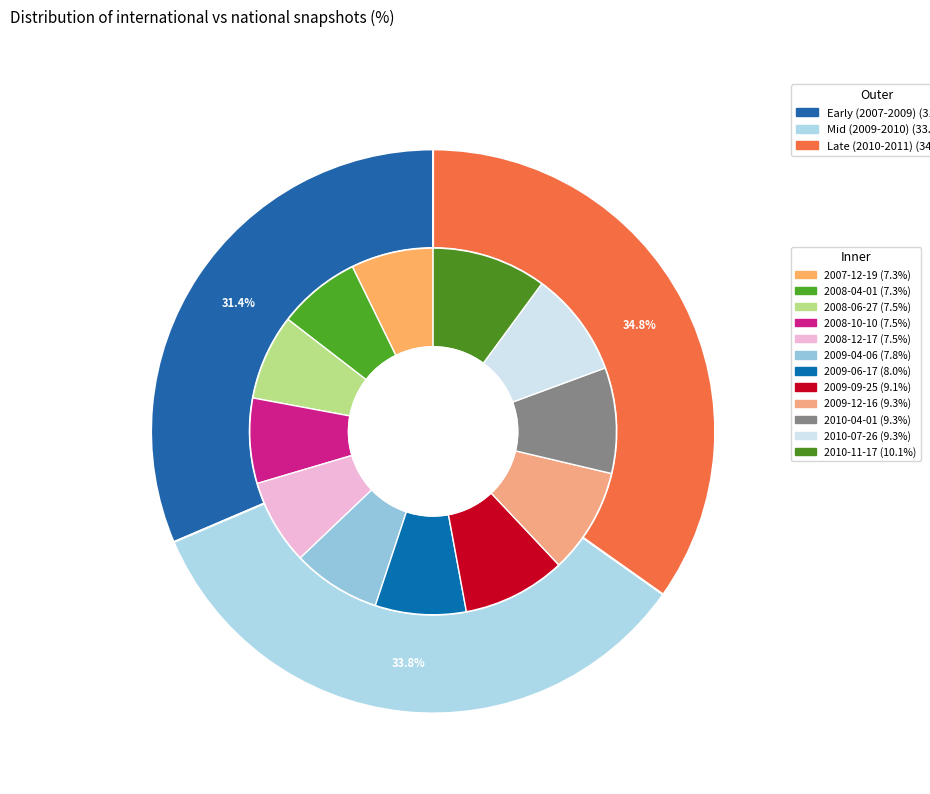

Is it true that 2008-04-01 is 17% of the pie?

False